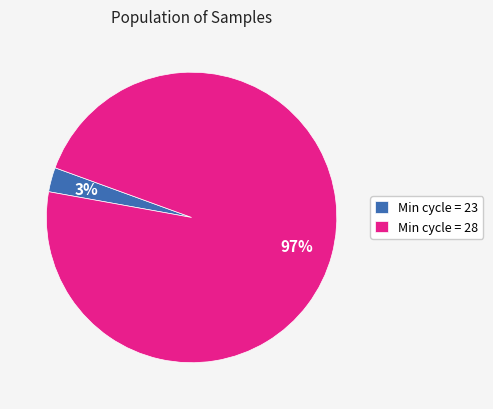

Count the number of slices in the pie.

2